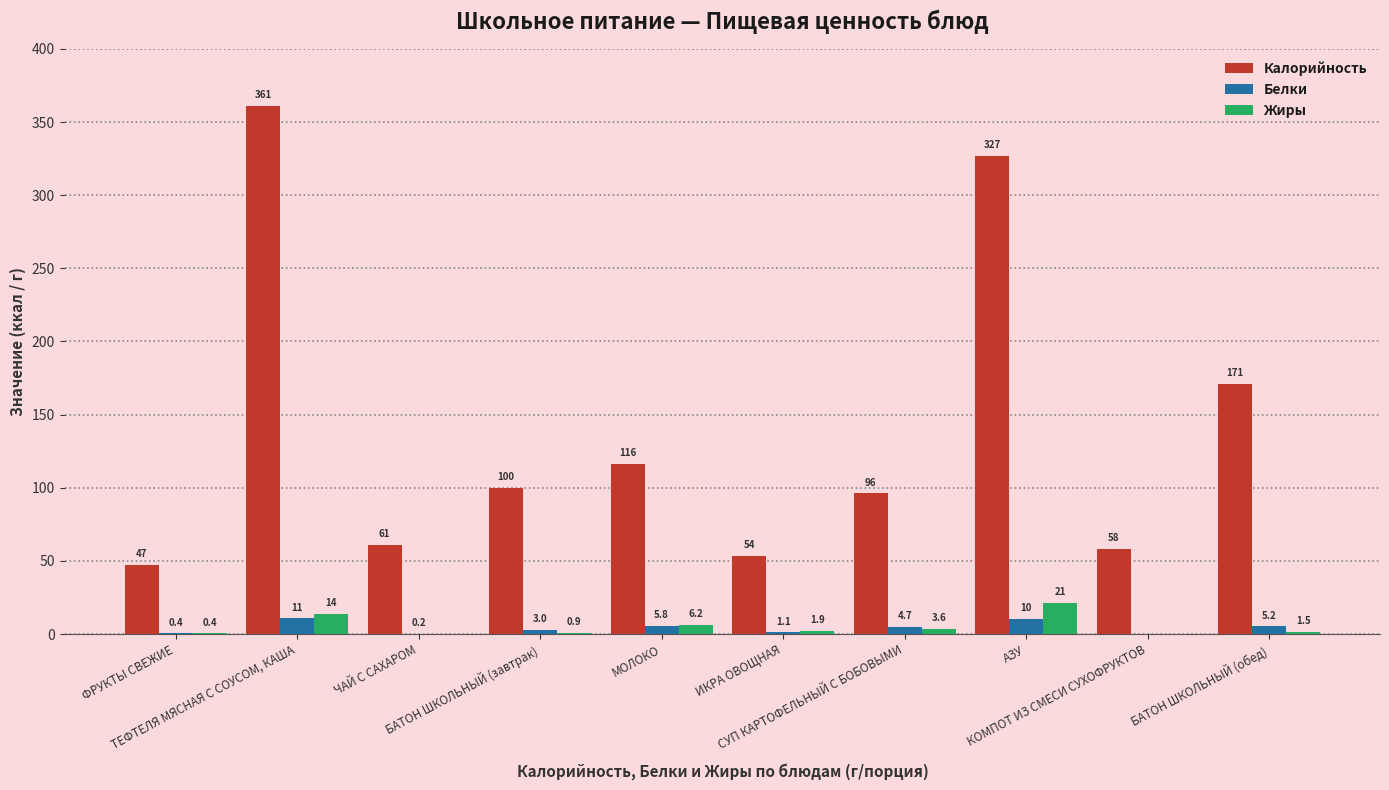

Reading right to left, transcribe all the data shown in this chart.

Калорийность: 170.7	58.1	326.6	96.1	53.6	116.4	100.0	60.7	360.9	47.0
Белки: 5.2	0.0	10.5	4.7	1.1	5.8	3.0	0.2	10.7	0.4
Жиры: 1.5	0.0	21.0	3.6	1.9	6.2	0.9	0.0	13.8	0.4